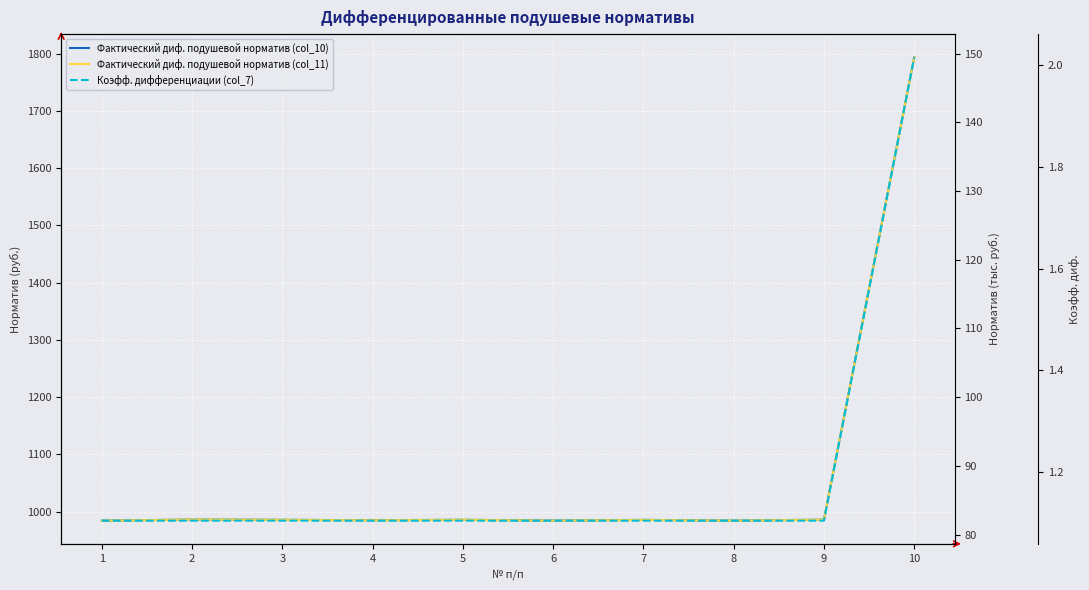

True or false: Фактический диф. подушевой норматив (col_11) and Коэфф. дифференциации (col_7) cross at least once.

False